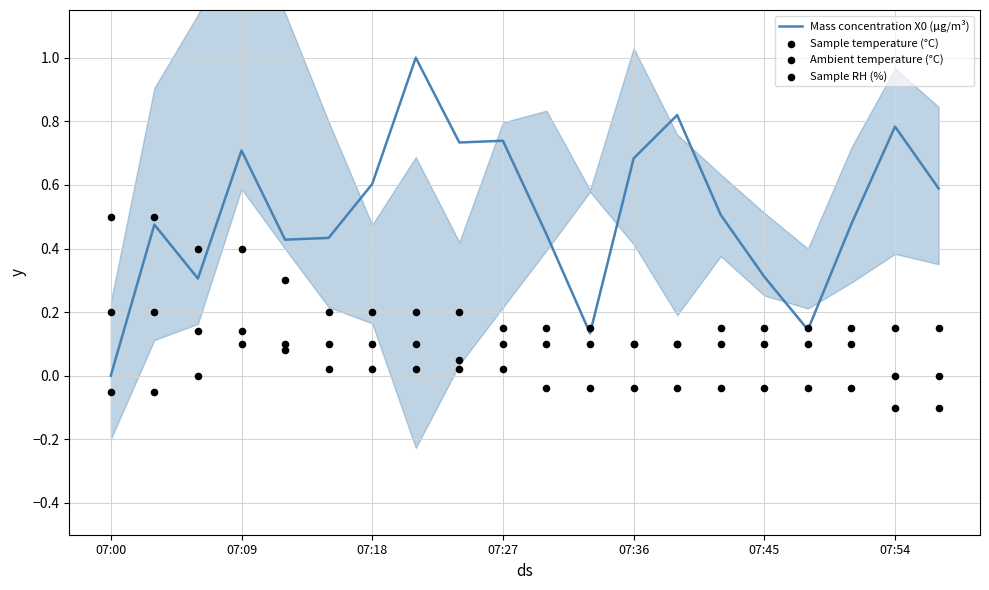

Is the value of Mass concentration X0 (μg/m³) at 17 greater than the value of Sample RH (%) at 7?

Yes